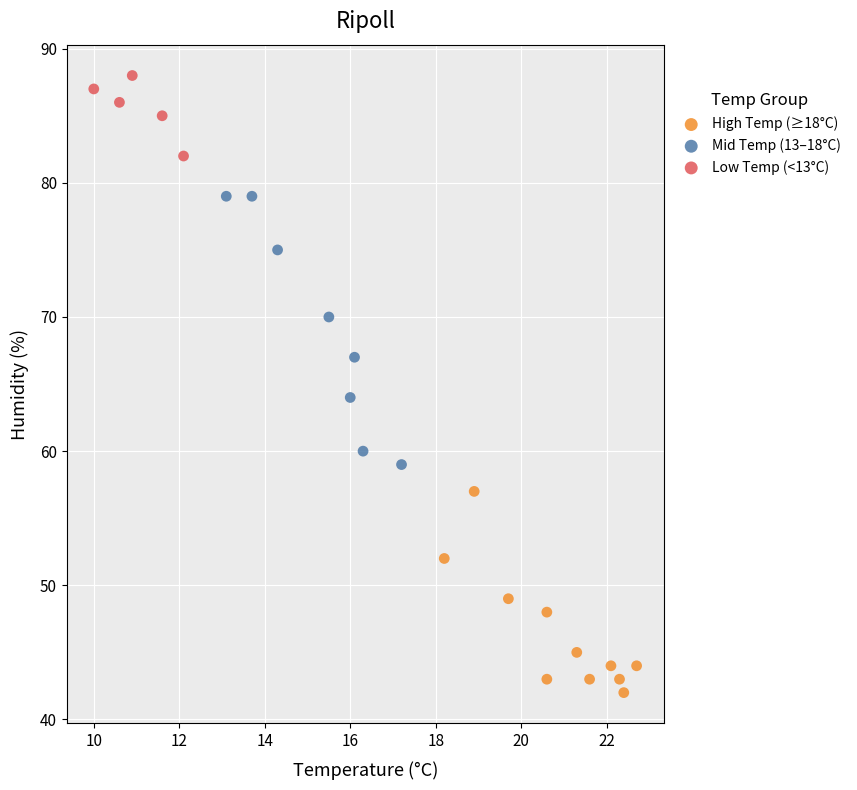

Which series has the widest spread of Y values?

Mid Temp (13–18°C)